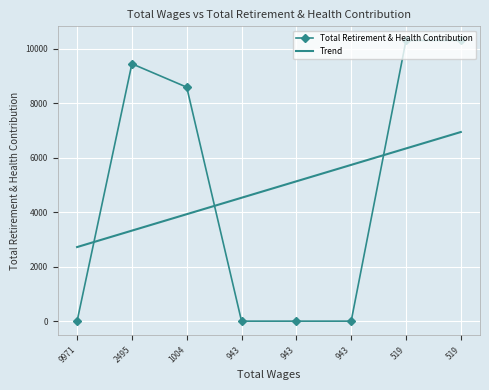

At which category is the sum across all series the highest?

519